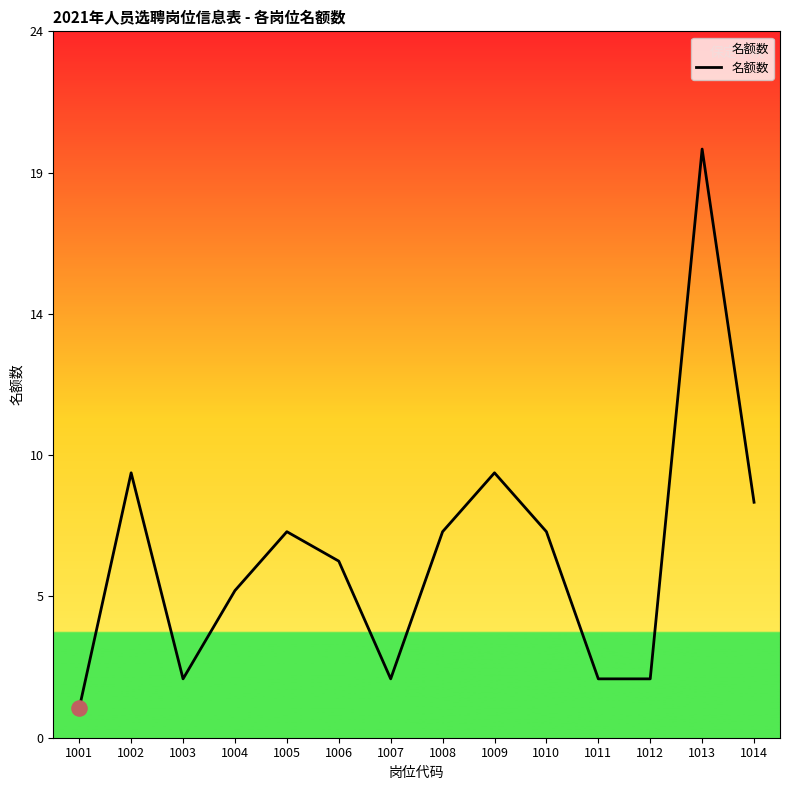

Does the chart have visible grid lines?

No